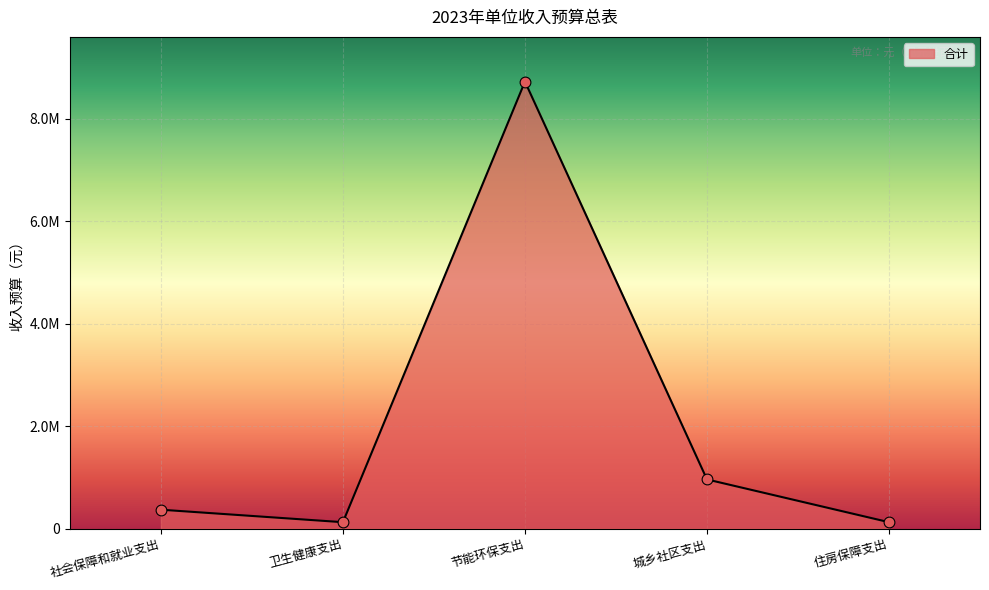

What is the change in value from 社会保障和就业支出 to 住房保障支出?

-244200